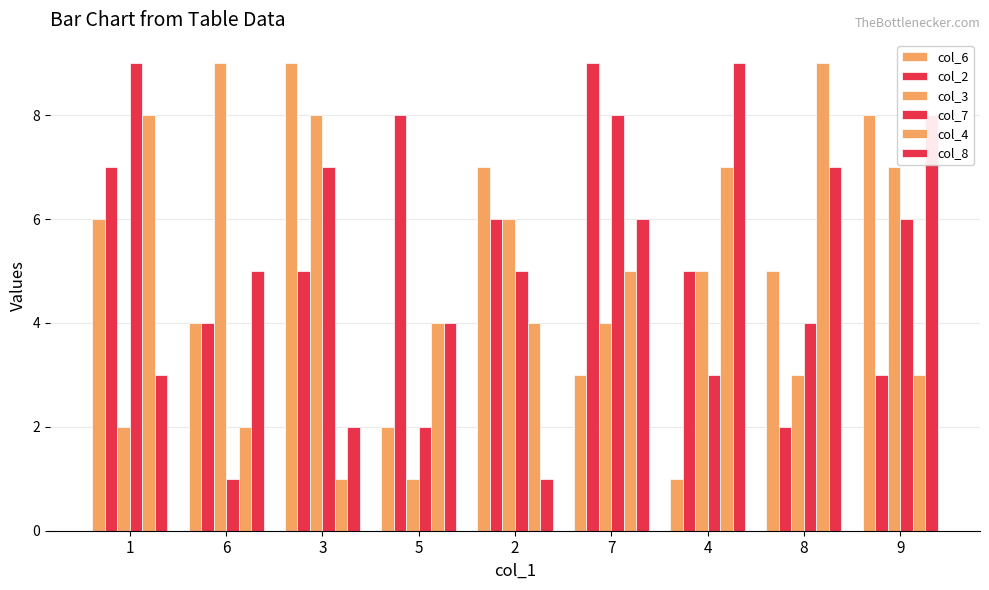

What is the difference between the second highest and minimum values in the col_2 series?

6